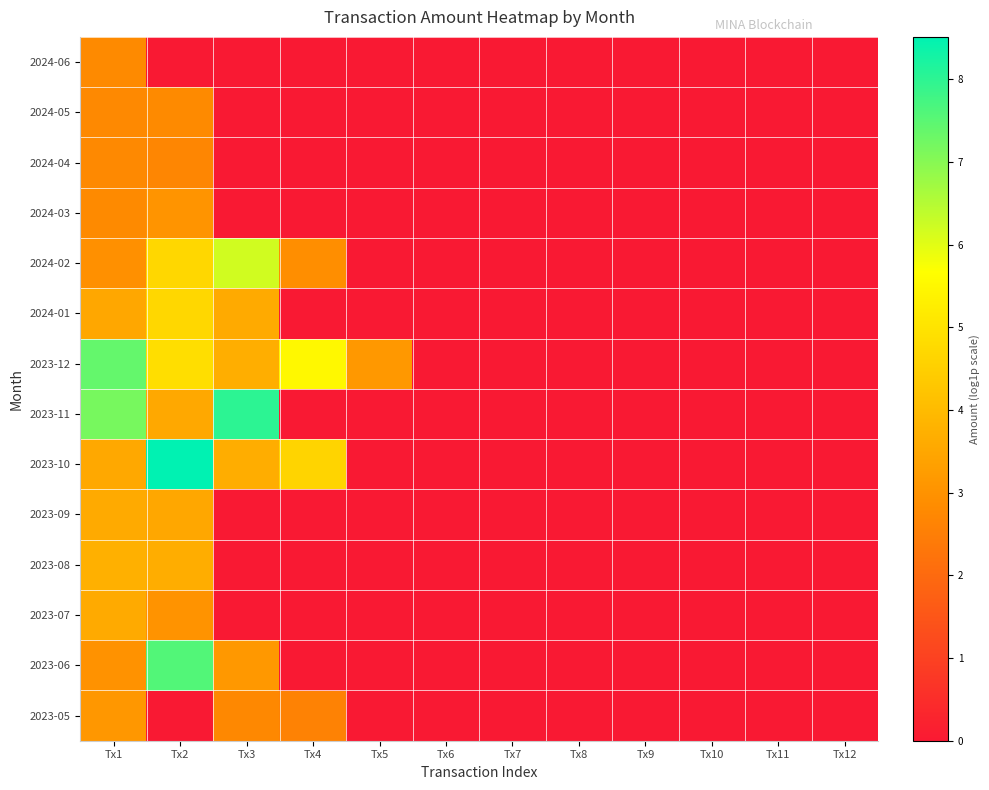

Reading right to left, extract all data points from this chart.

2024-06: Tx12=0.0	Tx11=0.0	Tx10=0.0	Tx9=0.0	Tx8=0.0	Tx7=0.0	Tx6=0.0	Tx5=0.0	Tx4=0.0	Tx3=0.0	Tx2=0.0	Tx1=2.8
2024-05: Tx12=0.0	Tx11=0.0	Tx10=0.0	Tx9=0.0	Tx8=0.0	Tx7=0.0	Tx6=0.0	Tx5=0.0	Tx4=0.0	Tx3=0.0	Tx2=2.8	Tx1=2.8
2024-04: Tx12=0.0	Tx11=0.0	Tx10=0.0	Tx9=0.0	Tx8=0.0	Tx7=0.0	Tx6=0.0	Tx5=0.0	Tx4=0.0	Tx3=0.0	Tx2=2.7	Tx1=2.8
2024-03: Tx12=0.0	Tx11=0.0	Tx10=0.0	Tx9=0.0	Tx8=0.0	Tx7=0.0	Tx6=0.0	Tx5=0.0	Tx4=0.0	Tx3=0.0	Tx2=3.0	Tx1=2.8
2024-02: Tx12=0.0	Tx11=0.0	Tx10=0.0	Tx9=0.0	Tx8=0.0	Tx7=0.0	Tx6=0.0	Tx5=0.0	Tx4=2.9	Tx3=6.2	Tx2=4.7	Tx1=2.9
2024-01: Tx12=0.0	Tx11=0.0	Tx10=0.0	Tx9=0.0	Tx8=0.0	Tx7=0.0	Tx6=0.0	Tx5=0.0	Tx4=0.0	Tx3=3.6	Tx2=4.7	Tx1=3.5
2023-12: Tx12=0.0	Tx11=0.0	Tx10=0.0	Tx9=0.0	Tx8=0.0	Tx7=0.0	Tx6=0.0	Tx5=3.1	Tx4=5.5	Tx3=3.7	Tx2=4.9	Tx1=7.4
2023-11: Tx12=0.0	Tx11=0.0	Tx10=0.0	Tx9=0.0	Tx8=0.0	Tx7=0.0	Tx6=0.0	Tx5=0.0	Tx4=0.0	Tx3=8.0	Tx2=3.5	Tx1=7.2
2023-10: Tx12=0.0	Tx11=0.0	Tx10=0.0	Tx9=0.0	Tx8=0.0	Tx7=0.0	Tx6=0.0	Tx5=0.0	Tx4=4.6	Tx3=3.6	Tx2=8.5	Tx1=3.6
2023-09: Tx12=0.0	Tx11=0.0	Tx10=0.0	Tx9=0.0	Tx8=0.0	Tx7=0.0	Tx6=0.0	Tx5=0.0	Tx4=0.0	Tx3=0.0	Tx2=3.5	Tx1=3.6
2023-08: Tx12=0.0	Tx11=0.0	Tx10=0.0	Tx9=0.0	Tx8=0.0	Tx7=0.0	Tx6=0.0	Tx5=0.0	Tx4=0.0	Tx3=0.0	Tx2=3.7	Tx1=3.7
2023-07: Tx12=0.0	Tx11=0.0	Tx10=0.0	Tx9=0.0	Tx8=0.0	Tx7=0.0	Tx6=0.0	Tx5=0.0	Tx4=0.0	Tx3=0.0	Tx2=3.0	Tx1=3.6
2023-06: Tx12=0.0	Tx11=0.0	Tx10=0.0	Tx9=0.0	Tx8=0.0	Tx7=0.0	Tx6=0.0	Tx5=0.0	Tx4=0.0	Tx3=3.1	Tx2=7.6	Tx1=3.0
2023-05: Tx12=0.0	Tx11=0.0	Tx10=0.0	Tx9=0.0	Tx8=0.0	Tx7=0.0	Tx6=0.0	Tx5=0.0	Tx4=2.6	Tx3=2.8	Tx2=0.0	Tx1=3.1